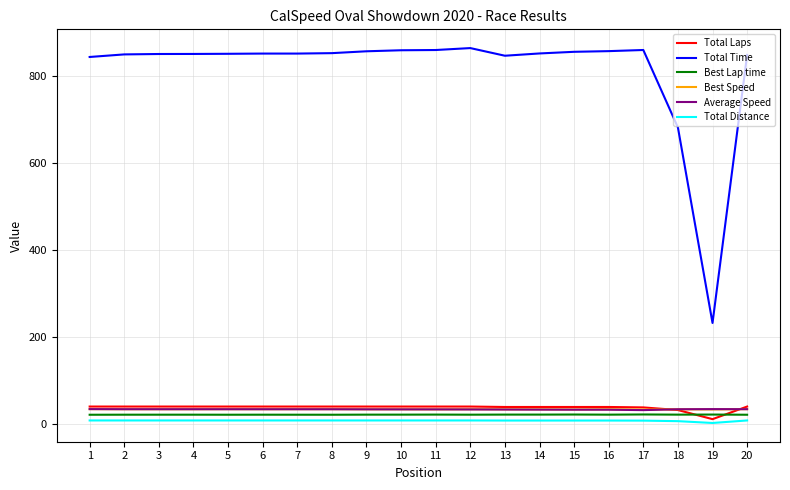

The value of Total Laps at 7 is 40.0. True or false?

True